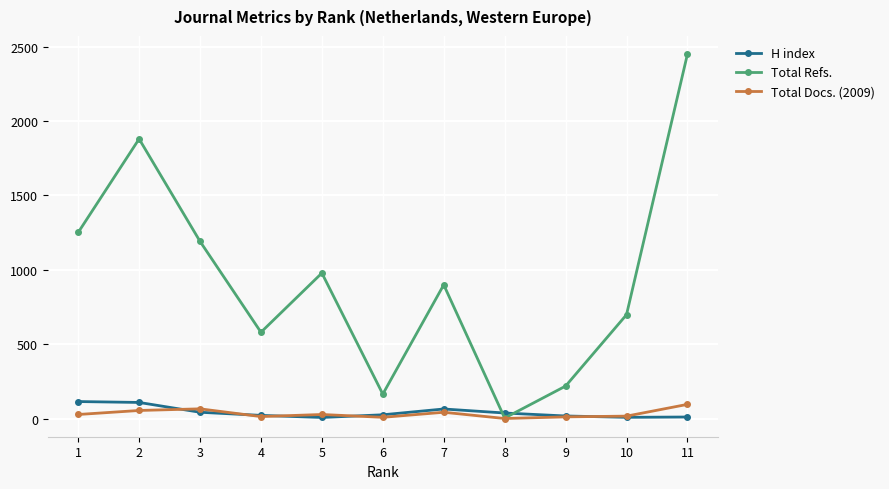

The value of Total Refs. at 10 is 354. True or false?

False